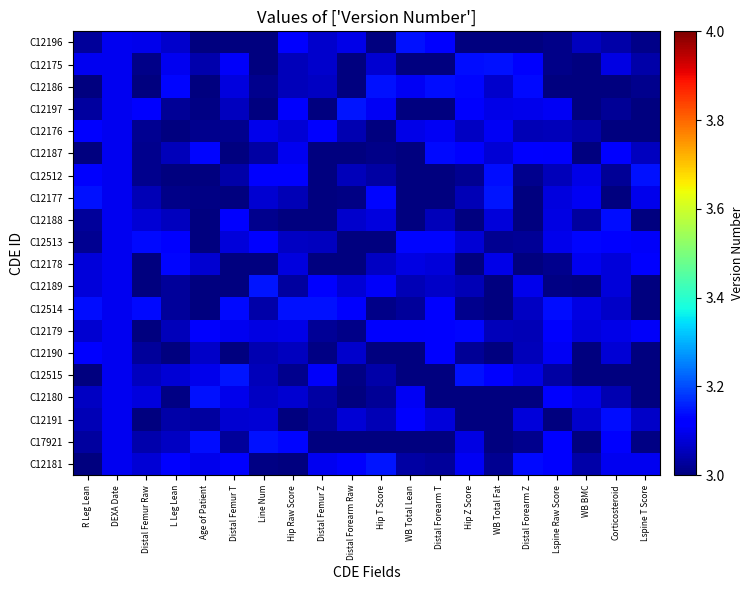

Reading left to right, what are all the values shown in this chart?

C12196: R Leg Lean=3.0	DEXA Date=3.1	Distal Femur Raw=3.1	L Leg Lean=3.1	Age of Patient=3.0	Distal Femur T=3.0	Line Num=3.0	Hip Raw Score=3.1	Distal Femur Z=3.1	Distal Forearm Raw=3.1	Hip T Score=3.0	WB Total Lean=3.1	Distal Forearm T=3.1	Hip Z Score=3.0	WB Total Fat=3.0	Distal Forearm Z=3.0	Lspine Raw Score=3.0	WB BMC=3.1	Corticosteroid=3.0	Lspine T Score=3.0
C12175: R Leg Lean=3.1	DEXA Date=3.1	Distal Femur Raw=3.0	L Leg Lean=3.1	Age of Patient=3.0	Distal Femur T=3.1	Line Num=3.0	Hip Raw Score=3.1	Distal Femur Z=3.1	Distal Forearm Raw=3.0	Hip T Score=3.1	WB Total Lean=3.0	Distal Forearm T=3.0	Hip Z Score=3.1	WB Total Fat=3.1	Distal Forearm Z=3.1	Lspine Raw Score=3.0	WB BMC=3.0	Corticosteroid=3.1	Lspine T Score=3.0
C12186: R Leg Lean=3.0	DEXA Date=3.1	Distal Femur Raw=3.0	L Leg Lean=3.1	Age of Patient=3.0	Distal Femur T=3.1	Line Num=3.0	Hip Raw Score=3.1	Distal Femur Z=3.1	Distal Forearm Raw=3.0	Hip T Score=3.1	WB Total Lean=3.1	Distal Forearm T=3.1	Hip Z Score=3.1	WB Total Fat=3.1	Distal Forearm Z=3.1	Lspine Raw Score=3.0	WB BMC=3.0	Corticosteroid=3.0	Lspine T Score=3.0
C12197: R Leg Lean=3.0	DEXA Date=3.1	Distal Femur Raw=3.1	L Leg Lean=3.0	Age of Patient=3.0	Distal Femur T=3.1	Line Num=3.0	Hip Raw Score=3.1	Distal Femur Z=3.0	Distal Forearm Raw=3.1	Hip T Score=3.1	WB Total Lean=3.0	Distal Forearm T=3.0	Hip Z Score=3.1	WB Total Fat=3.1	Distal Forearm Z=3.1	Lspine Raw Score=3.1	WB BMC=3.0	Corticosteroid=3.0	Lspine T Score=3.0
C12176: R Leg Lean=3.1	DEXA Date=3.1	Distal Femur Raw=3.0	L Leg Lean=3.0	Age of Patient=3.0	Distal Femur T=3.0	Line Num=3.1	Hip Raw Score=3.1	Distal Femur Z=3.1	Distal Forearm Raw=3.0	Hip T Score=3.0	WB Total Lean=3.1	Distal Forearm T=3.1	Hip Z Score=3.1	WB Total Fat=3.1	Distal Forearm Z=3.0	Lspine Raw Score=3.1	WB BMC=3.0	Corticosteroid=3.0	Lspine T Score=3.0
C12187: R Leg Lean=3.0	DEXA Date=3.1	Distal Femur Raw=3.0	L Leg Lean=3.1	Age of Patient=3.1	Distal Femur T=3.0	Line Num=3.0	Hip Raw Score=3.1	Distal Femur Z=3.0	Distal Forearm Raw=3.0	Hip T Score=3.0	WB Total Lean=3.0	Distal Forearm T=3.1	Hip Z Score=3.1	WB Total Fat=3.1	Distal Forearm Z=3.1	Lspine Raw Score=3.1	WB BMC=3.0	Corticosteroid=3.1	Lspine T Score=3.1
C12512: R Leg Lean=3.1	DEXA Date=3.1	Distal Femur Raw=3.0	L Leg Lean=3.0	Age of Patient=3.0	Distal Femur T=3.0	Line Num=3.1	Hip Raw Score=3.1	Distal Femur Z=3.0	Distal Forearm Raw=3.1	Hip T Score=3.0	WB Total Lean=3.0	Distal Forearm T=3.0	Hip Z Score=3.0	WB Total Fat=3.1	Distal Forearm Z=3.0	Lspine Raw Score=3.1	WB BMC=3.1	Corticosteroid=3.0	Lspine T Score=3.1
C12177: R Leg Lean=3.1	DEXA Date=3.1	Distal Femur Raw=3.0	L Leg Lean=3.0	Age of Patient=3.0	Distal Femur T=3.0	Line Num=3.1	Hip Raw Score=3.1	Distal Femur Z=3.0	Distal Forearm Raw=3.0	Hip T Score=3.1	WB Total Lean=3.0	Distal Forearm T=3.0	Hip Z Score=3.0	WB Total Fat=3.1	Distal Forearm Z=3.0	Lspine Raw Score=3.1	WB BMC=3.1	Corticosteroid=3.0	Lspine T Score=3.1
C12188: R Leg Lean=3.0	DEXA Date=3.1	Distal Femur Raw=3.1	L Leg Lean=3.1	Age of Patient=3.0	Distal Femur T=3.1	Line Num=3.0	Hip Raw Score=3.0	Distal Femur Z=3.0	Distal Forearm Raw=3.1	Hip T Score=3.1	WB Total Lean=3.0	Distal Forearm T=3.1	Hip Z Score=3.0	WB Total Fat=3.1	Distal Forearm Z=3.0	Lspine Raw Score=3.1	WB BMC=3.0	Corticosteroid=3.1	Lspine T Score=3.0
C12513: R Leg Lean=3.0	DEXA Date=3.1	Distal Femur Raw=3.1	L Leg Lean=3.1	Age of Patient=3.0	Distal Femur T=3.1	Line Num=3.1	Hip Raw Score=3.1	Distal Femur Z=3.1	Distal Forearm Raw=3.0	Hip T Score=3.0	WB Total Lean=3.1	Distal Forearm T=3.1	Hip Z Score=3.1	WB Total Fat=3.0	Distal Forearm Z=3.0	Lspine Raw Score=3.1	WB BMC=3.1	Corticosteroid=3.1	Lspine T Score=3.1
C12178: R Leg Lean=3.1	DEXA Date=3.1	Distal Femur Raw=3.0	L Leg Lean=3.1	Age of Patient=3.1	Distal Femur T=3.0	Line Num=3.0	Hip Raw Score=3.1	Distal Femur Z=3.0	Distal Forearm Raw=3.0	Hip T Score=3.1	WB Total Lean=3.1	Distal Forearm T=3.1	Hip Z Score=3.0	WB Total Fat=3.1	Distal Forearm Z=3.0	Lspine Raw Score=3.0	WB BMC=3.1	Corticosteroid=3.1	Lspine T Score=3.1
C12189: R Leg Lean=3.1	DEXA Date=3.1	Distal Femur Raw=3.0	L Leg Lean=3.0	Age of Patient=3.0	Distal Femur T=3.0	Line Num=3.1	Hip Raw Score=3.0	Distal Femur Z=3.1	Distal Forearm Raw=3.1	Hip T Score=3.1	WB Total Lean=3.1	Distal Forearm T=3.1	Hip Z Score=3.0	WB Total Fat=3.0	Distal Forearm Z=3.1	Lspine Raw Score=3.0	WB BMC=3.0	Corticosteroid=3.1	Lspine T Score=3.0
C12514: R Leg Lean=3.1	DEXA Date=3.1	Distal Femur Raw=3.1	L Leg Lean=3.0	Age of Patient=3.0	Distal Femur T=3.1	Line Num=3.0	Hip Raw Score=3.1	Distal Femur Z=3.1	Distal Forearm Raw=3.1	Hip T Score=3.0	WB Total Lean=3.0	Distal Forearm T=3.1	Hip Z Score=3.0	WB Total Fat=3.0	Distal Forearm Z=3.1	Lspine Raw Score=3.1	WB BMC=3.1	Corticosteroid=3.1	Lspine T Score=3.0
C12179: R Leg Lean=3.1	DEXA Date=3.1	Distal Femur Raw=3.0	L Leg Lean=3.1	Age of Patient=3.1	Distal Femur T=3.1	Line Num=3.1	Hip Raw Score=3.1	Distal Femur Z=3.0	Distal Forearm Raw=3.0	Hip T Score=3.1	WB Total Lean=3.1	Distal Forearm T=3.1	Hip Z Score=3.1	WB Total Fat=3.1	Distal Forearm Z=3.1	Lspine Raw Score=3.1	WB BMC=3.1	Corticosteroid=3.1	Lspine T Score=3.1
C12190: R Leg Lean=3.1	DEXA Date=3.1	Distal Femur Raw=3.0	L Leg Lean=3.0	Age of Patient=3.1	Distal Femur T=3.0	Line Num=3.0	Hip Raw Score=3.1	Distal Femur Z=3.0	Distal Forearm Raw=3.1	Hip T Score=3.0	WB Total Lean=3.0	Distal Forearm T=3.1	Hip Z Score=3.0	WB Total Fat=3.0	Distal Forearm Z=3.1	Lspine Raw Score=3.1	WB BMC=3.0	Corticosteroid=3.1	Lspine T Score=3.0
C12515: R Leg Lean=3.0	DEXA Date=3.1	Distal Femur Raw=3.1	L Leg Lean=3.1	Age of Patient=3.1	Distal Femur T=3.1	Line Num=3.1	Hip Raw Score=3.0	Distal Femur Z=3.1	Distal Forearm Raw=3.0	Hip T Score=3.0	WB Total Lean=3.0	Distal Forearm T=3.0	Hip Z Score=3.1	WB Total Fat=3.1	Distal Forearm Z=3.1	Lspine Raw Score=3.0	WB BMC=3.0	Corticosteroid=3.0	Lspine T Score=3.0
C12180: R Leg Lean=3.1	DEXA Date=3.1	Distal Femur Raw=3.1	L Leg Lean=3.0	Age of Patient=3.1	Distal Femur T=3.1	Line Num=3.1	Hip Raw Score=3.1	Distal Femur Z=3.0	Distal Forearm Raw=3.0	Hip T Score=3.0	WB Total Lean=3.1	Distal Forearm T=3.0	Hip Z Score=3.0	WB Total Fat=3.0	Distal Forearm Z=3.0	Lspine Raw Score=3.1	WB BMC=3.1	Corticosteroid=3.0	Lspine T Score=3.0
C12191: R Leg Lean=3.0	DEXA Date=3.1	Distal Femur Raw=3.0	L Leg Lean=3.0	Age of Patient=3.0	Distal Femur T=3.1	Line Num=3.1	Hip Raw Score=3.0	Distal Femur Z=3.0	Distal Forearm Raw=3.1	Hip T Score=3.1	WB Total Lean=3.1	Distal Forearm T=3.1	Hip Z Score=3.0	WB Total Fat=3.0	Distal Forearm Z=3.1	Lspine Raw Score=3.0	WB BMC=3.1	Corticosteroid=3.1	Lspine T Score=3.1
C17921: R Leg Lean=3.0	DEXA Date=3.1	Distal Femur Raw=3.0	L Leg Lean=3.1	Age of Patient=3.1	Distal Femur T=3.0	Line Num=3.1	Hip Raw Score=3.1	Distal Femur Z=3.0	Distal Forearm Raw=3.0	Hip T Score=3.0	WB Total Lean=3.0	Distal Forearm T=3.0	Hip Z Score=3.1	WB Total Fat=3.0	Distal Forearm Z=3.0	Lspine Raw Score=3.1	WB BMC=3.0	Corticosteroid=3.1	Lspine T Score=3.0
C12181: R Leg Lean=3.0	DEXA Date=3.1	Distal Femur Raw=3.1	L Leg Lean=3.1	Age of Patient=3.1	Distal Femur T=3.1	Line Num=3.0	Hip Raw Score=3.0	Distal Femur Z=3.1	Distal Forearm Raw=3.1	Hip T Score=3.1	WB Total Lean=3.0	Distal Forearm T=3.0	Hip Z Score=3.1	WB Total Fat=3.0	Distal Forearm Z=3.1	Lspine Raw Score=3.1	WB BMC=3.0	Corticosteroid=3.1	Lspine T Score=3.1